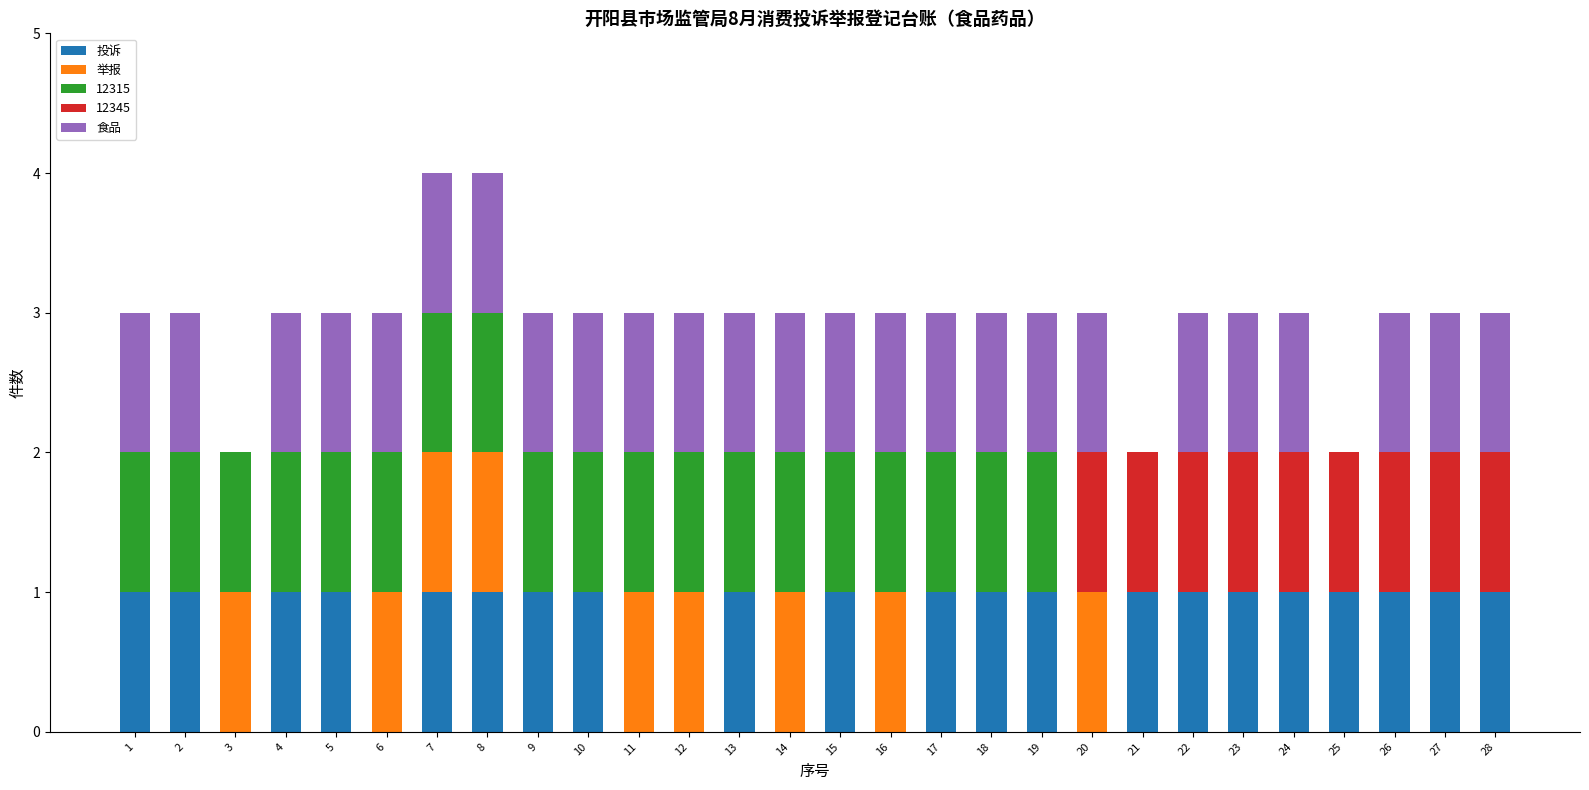

What is the total value across all series at 17?

3